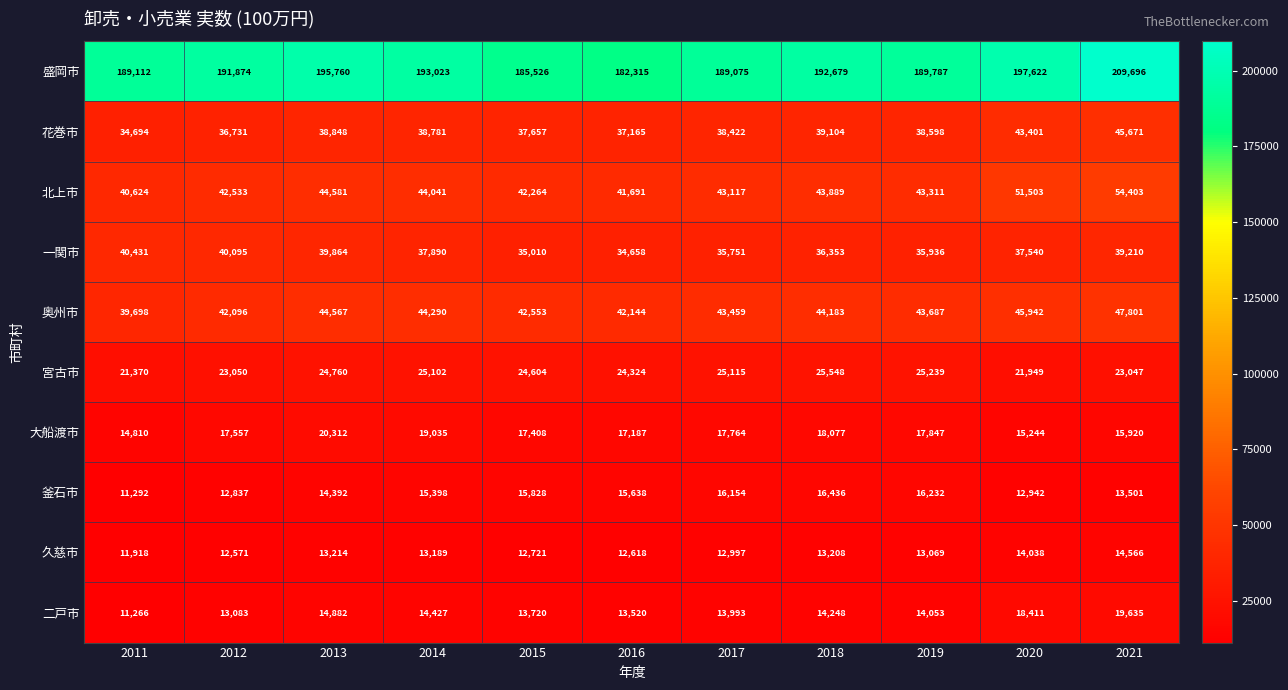

At how many categories does at least one series exceed 158226?

11